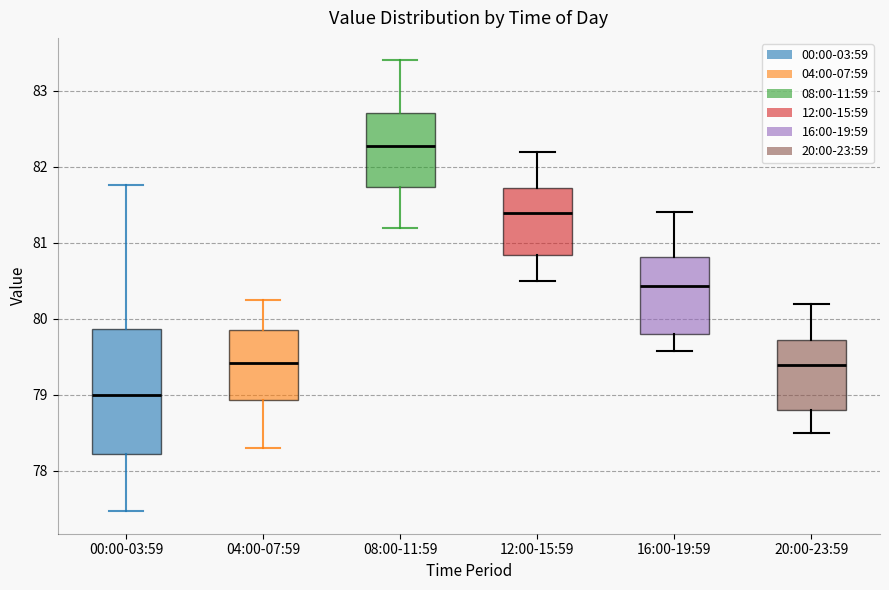

Where is the lower edge of the box for 12:00-15:59 on the y-axis? The values are not printed on the chart, so give them approximately, as read against the axis.

80.8